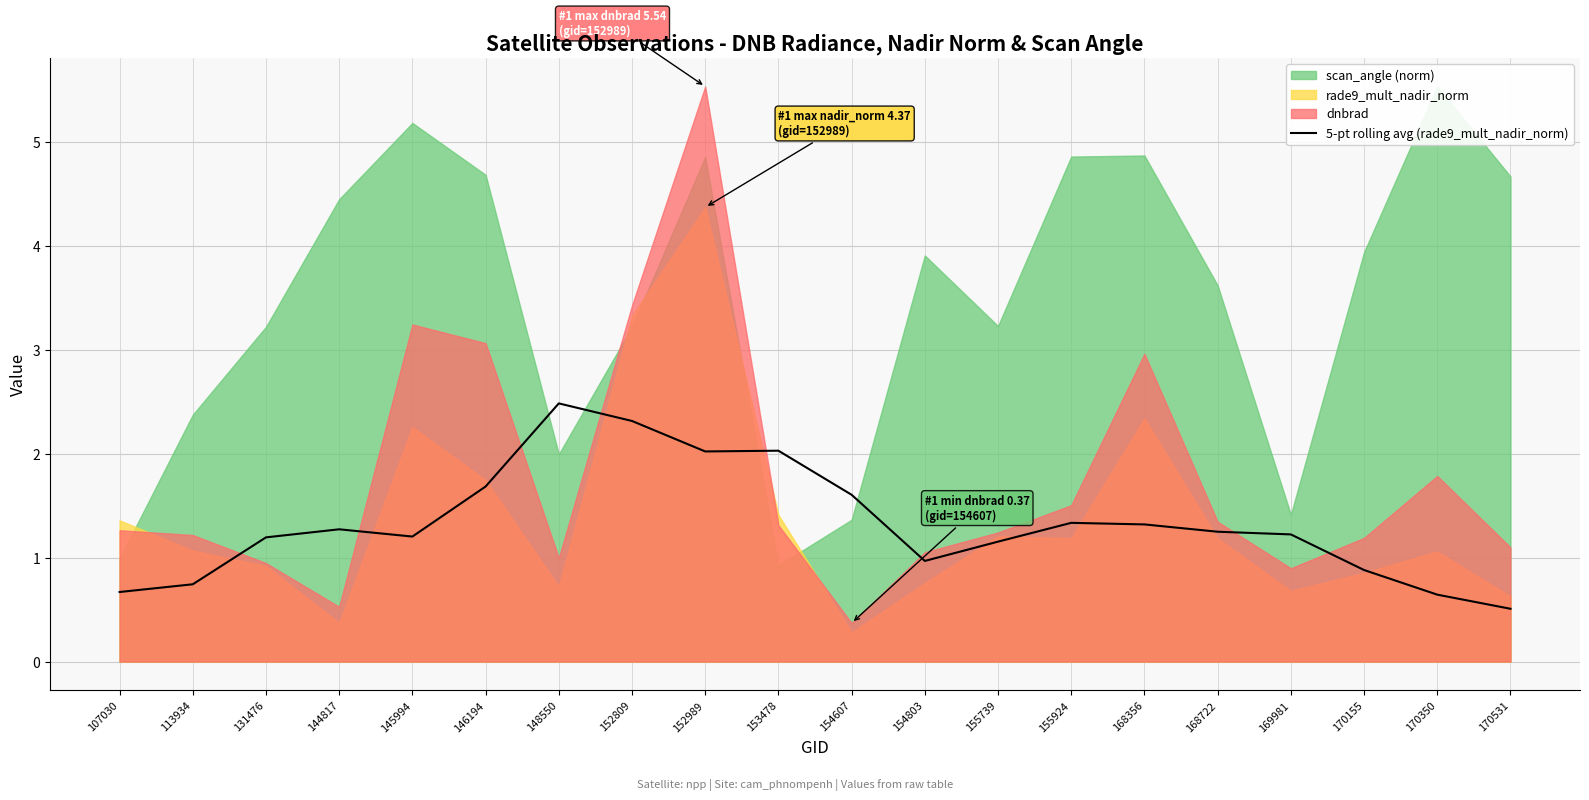

What is the sum of all values?

26.5